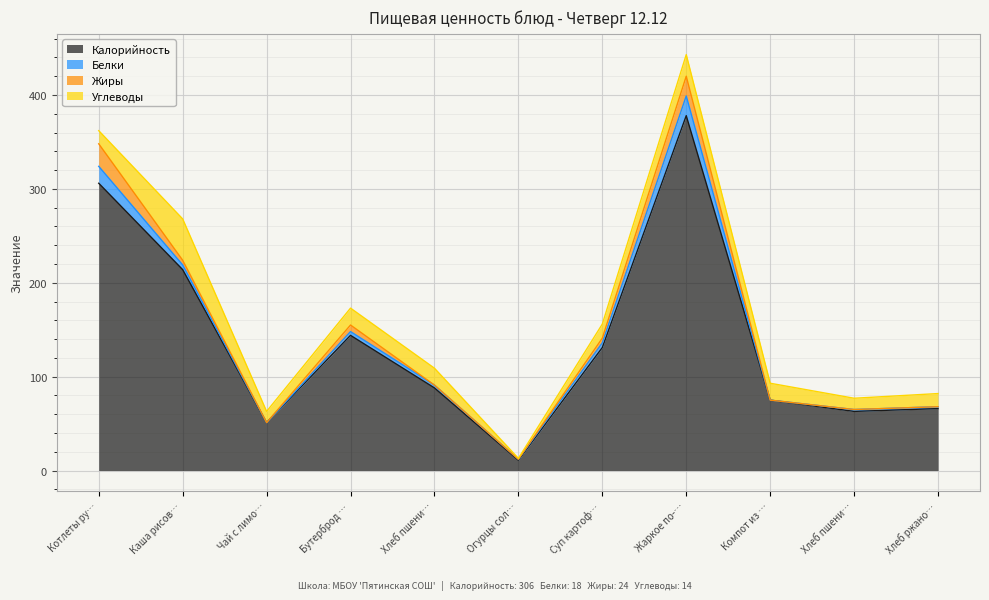

At which label does Белки first exceed 3?

Котлеты рубленные из мяса птицы